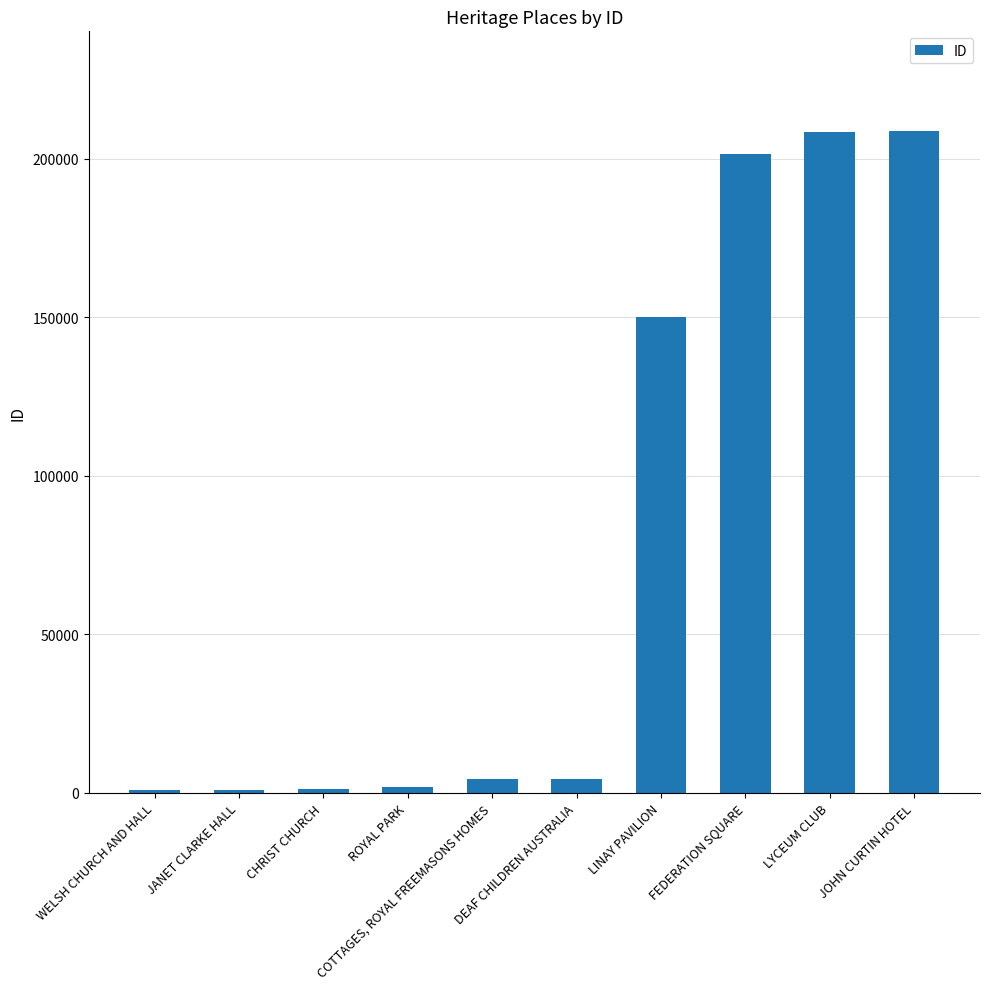

What is the sum of all values?

782216